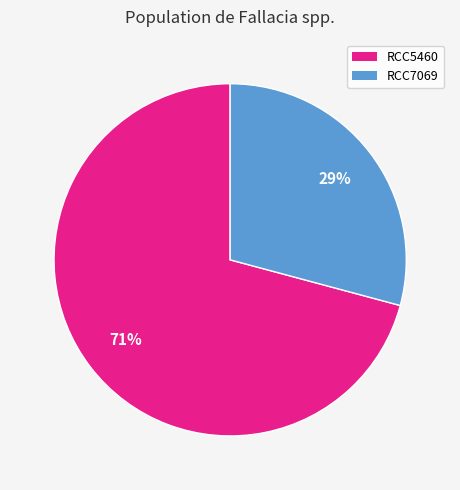

To the nearest percent, what is the difference between the RCC5460 and RCC7069 slice percentages?

42%